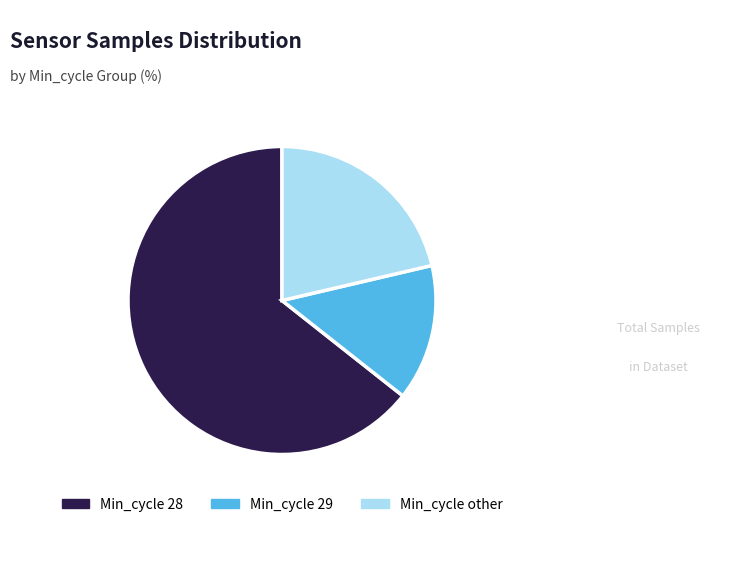

Is it true that Min_cycle other is 7% of the pie?

False